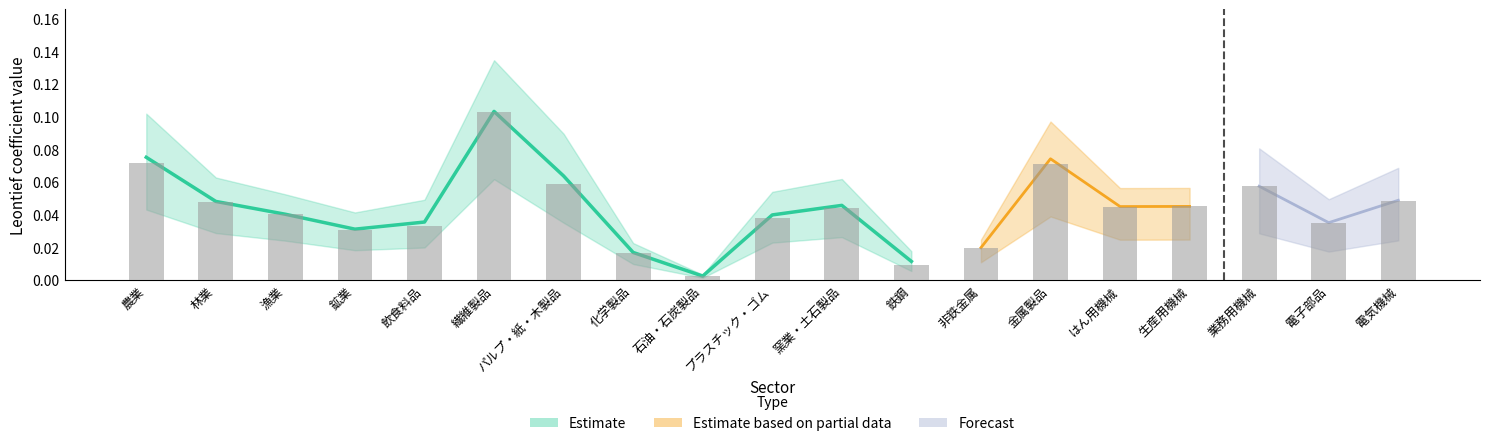

Are the bars grouped side by side (vs. stacked)?

No